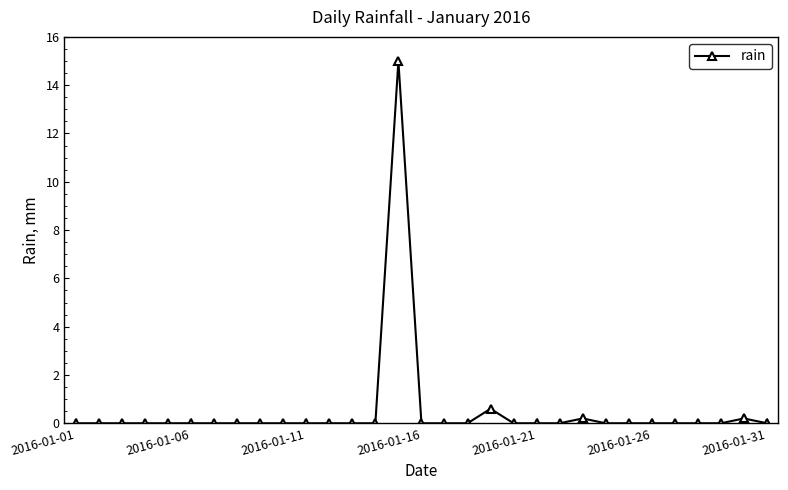

What is the average value?

0.5